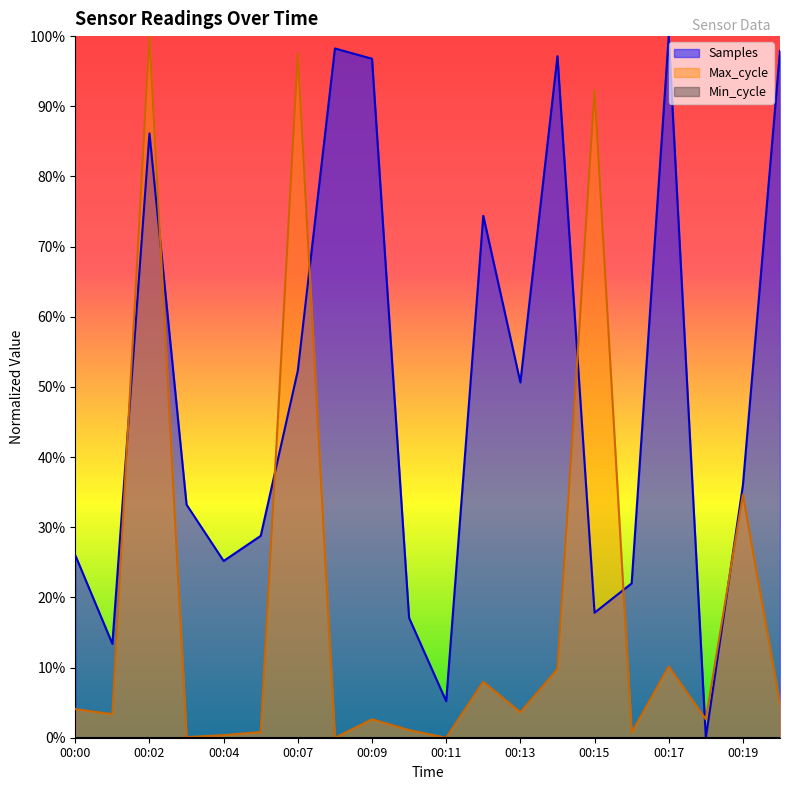

Does the chart display data point markers on the line(s)?

No